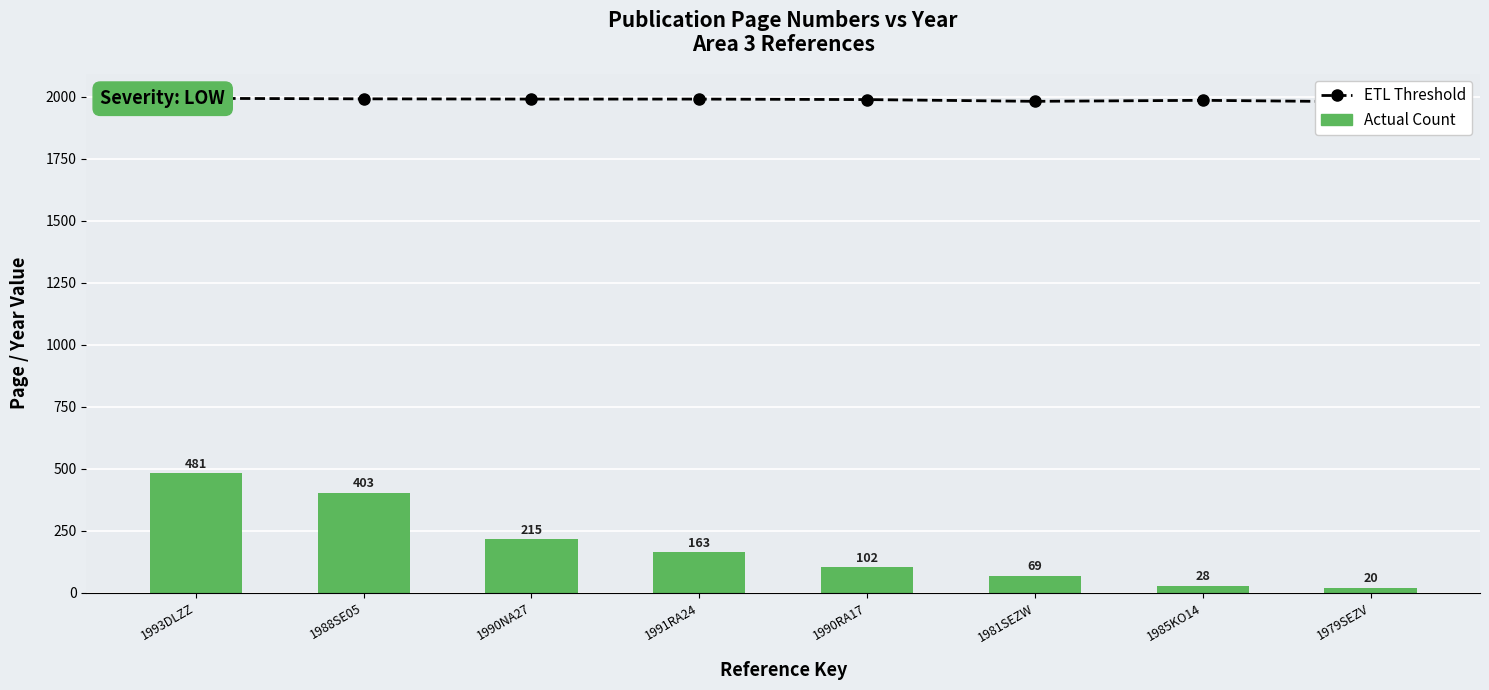

What are all the series names shown in the legend?

ETL Threshold, Actual Count